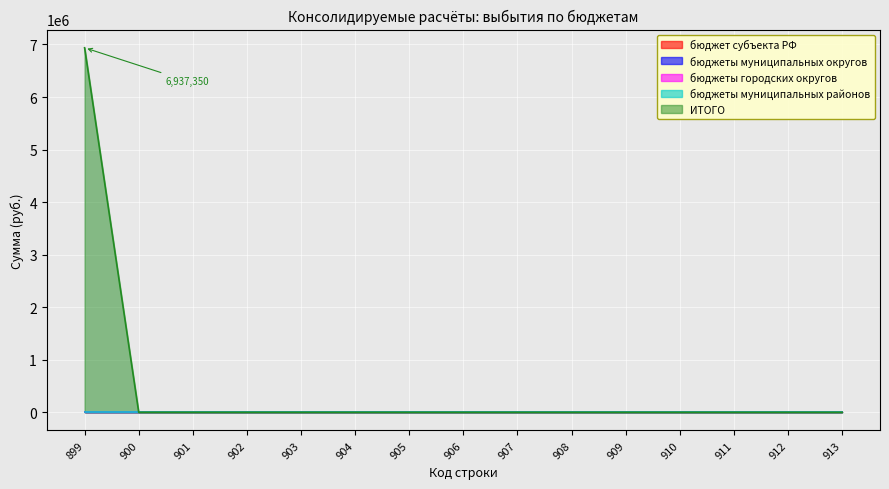

What is the maximum value shown in the chart?

6937350